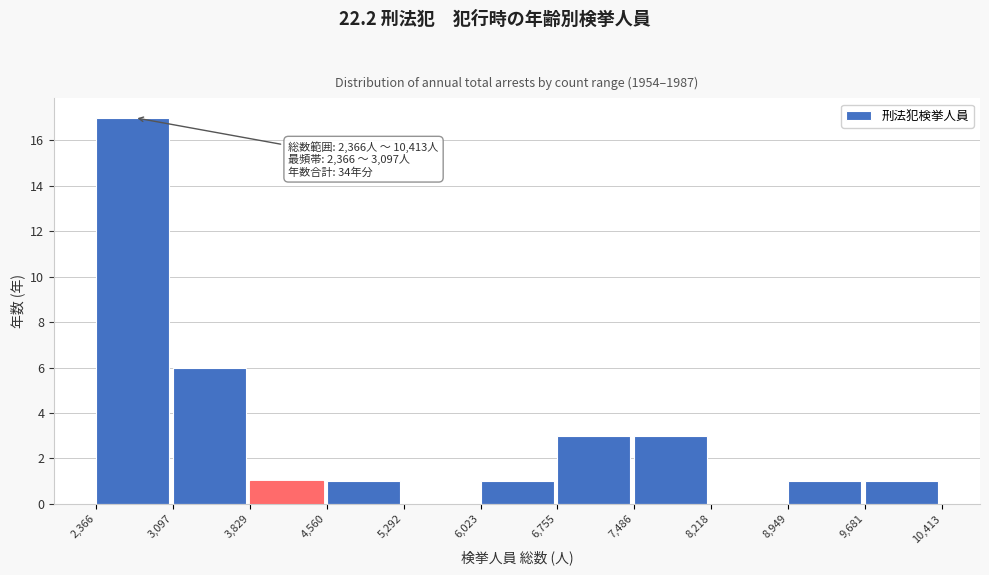

Over which range of the x-axis is the bar tallest?

2,366 to 3,097